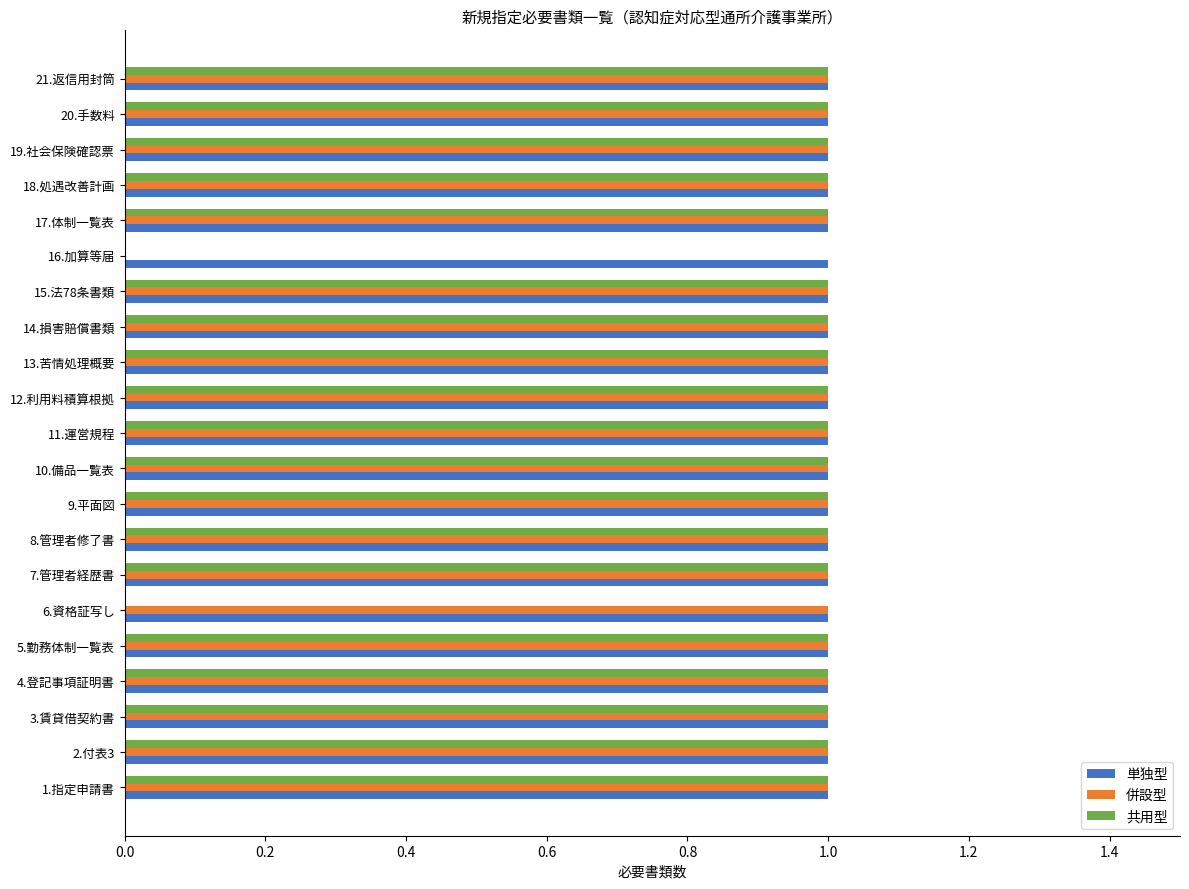

What is the total value across all series at 12.利用料積算根拠?

3